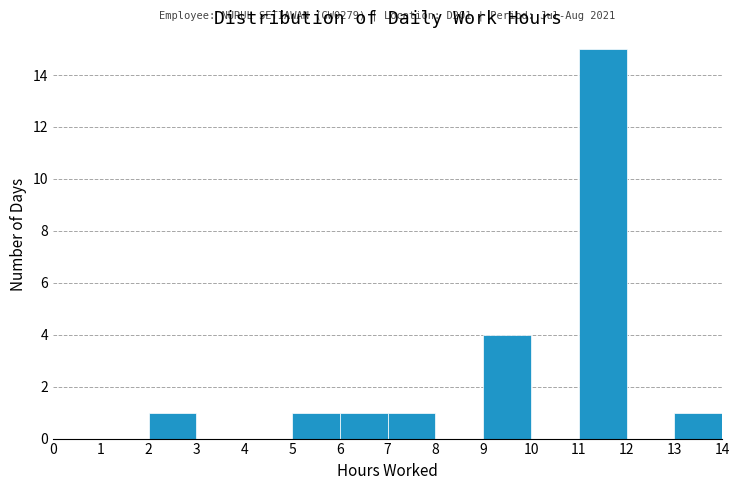

Which range on the x-axis has the tallest bar?

11 to 12